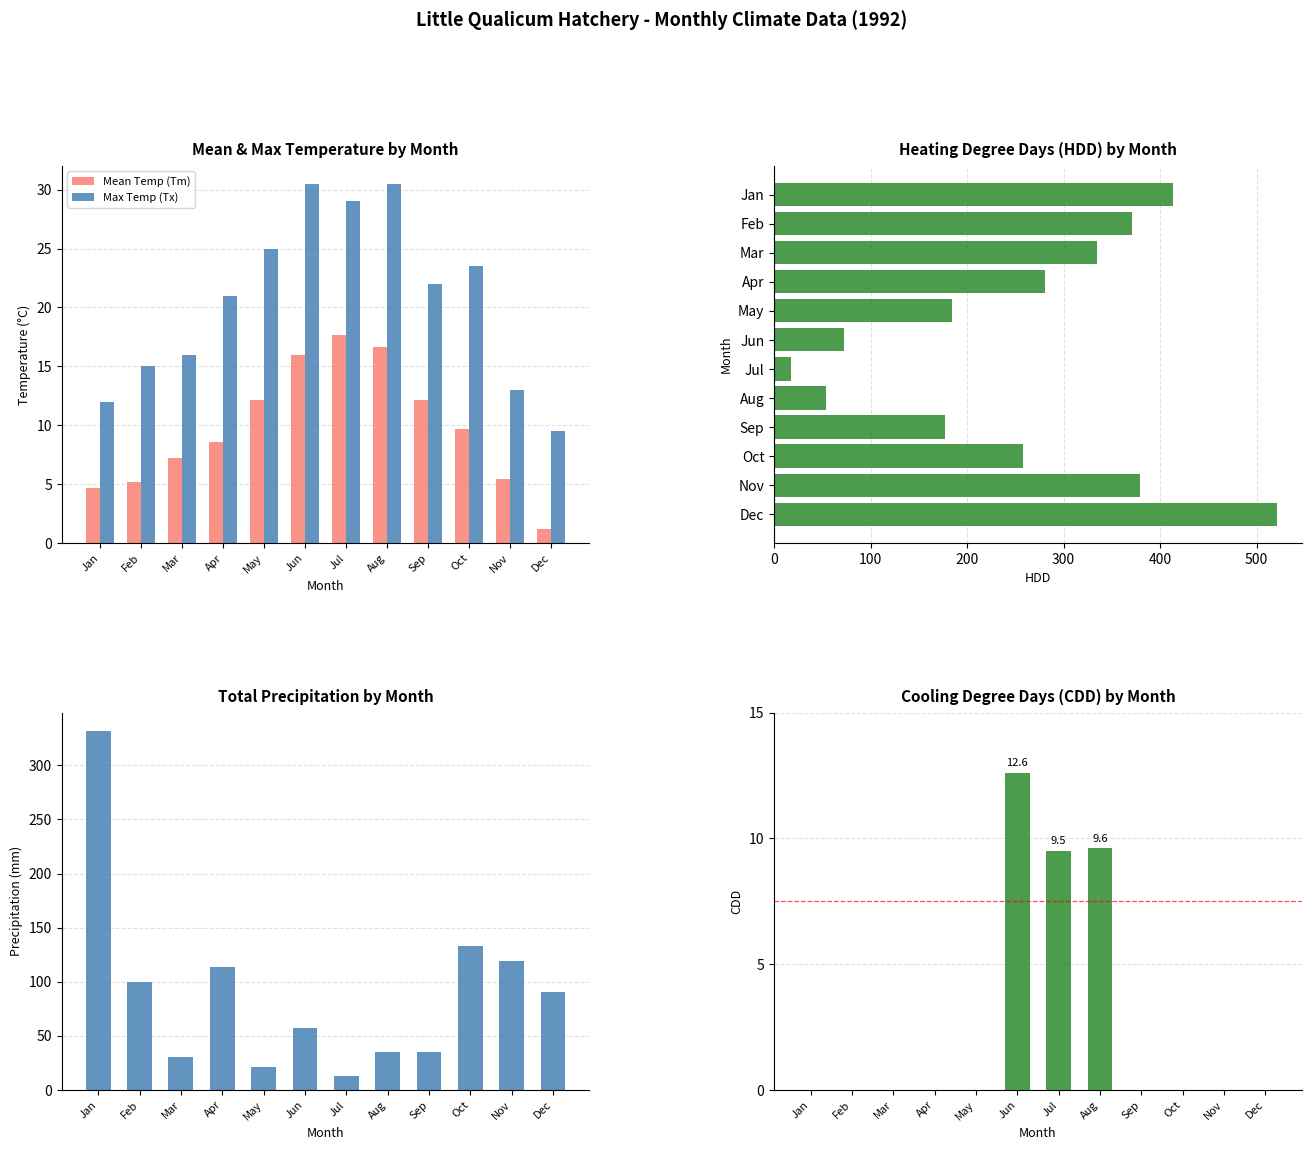

The value of Mean Temp (Tm) at Oct is 9.7. True or false?

True